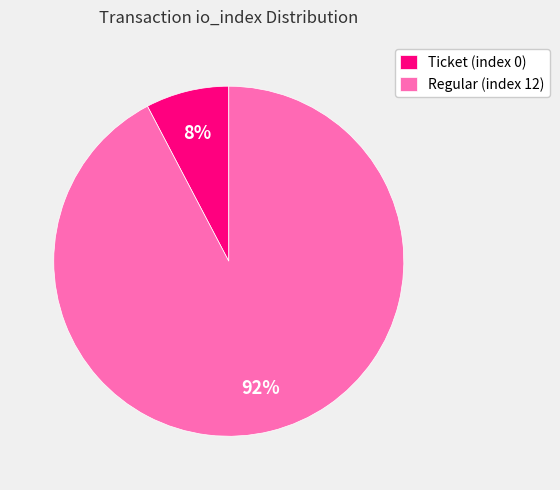

To the nearest percent, what is the average slice percentage?

50%